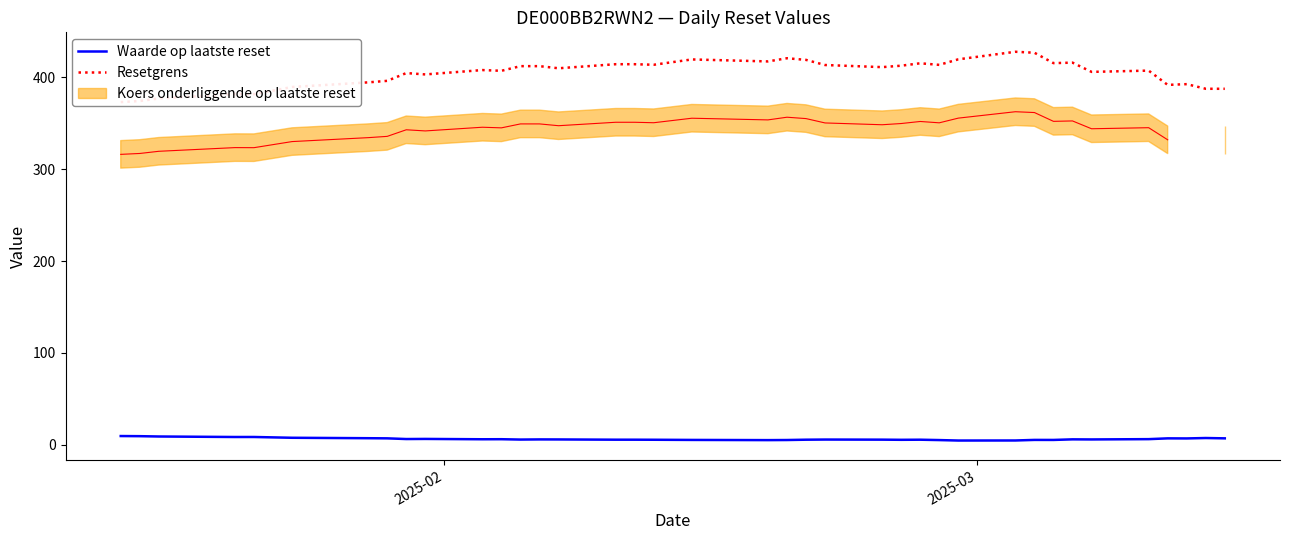

Which series has the largest range (max minus min)?

Resetgrens